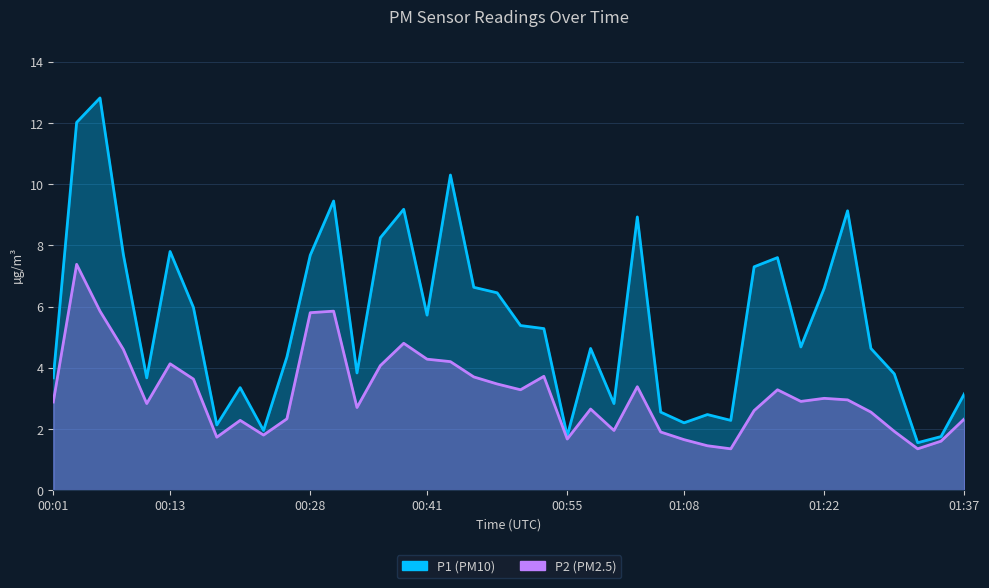

What is the difference between the maximum and minimum values in the P2 series?

6.0